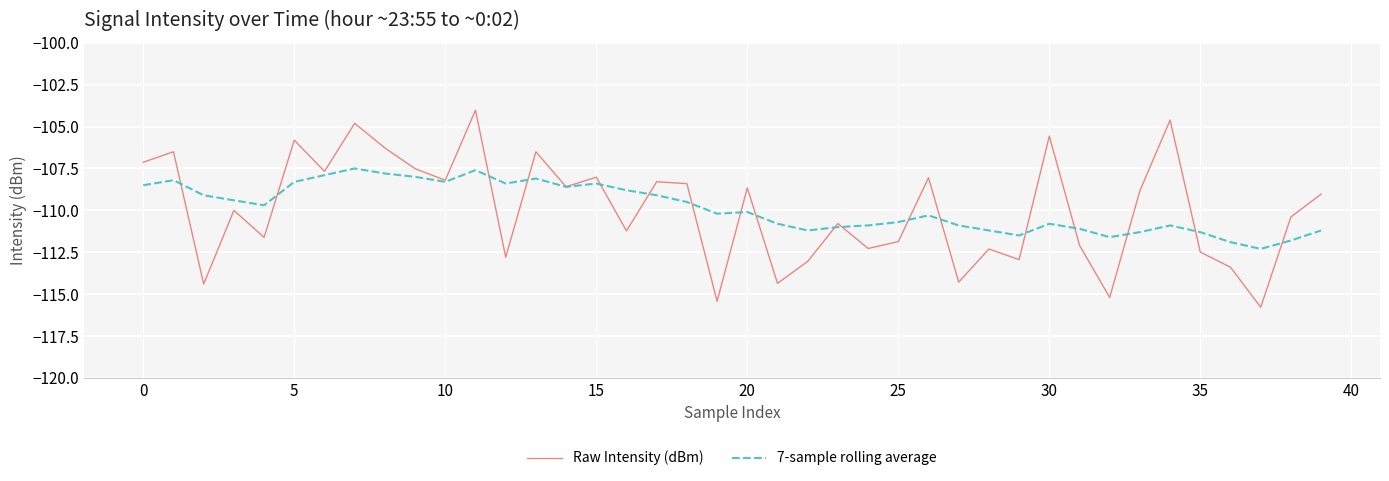

List the series in order of their peak value, lowest first.

7-sample rolling average, Raw Intensity (dBm)